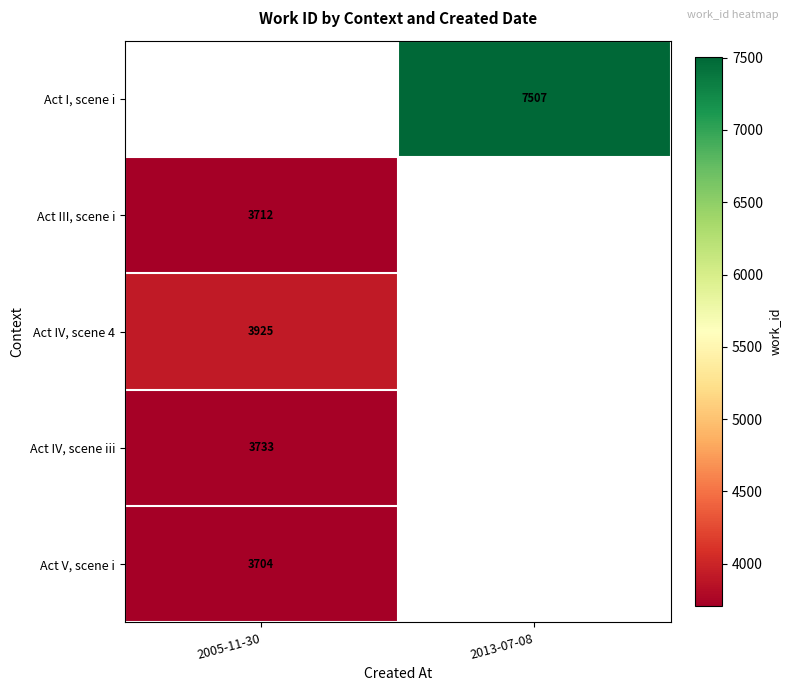

The Act III, scene i series shows 4869.0 at 2005-11-30. True or false?

False